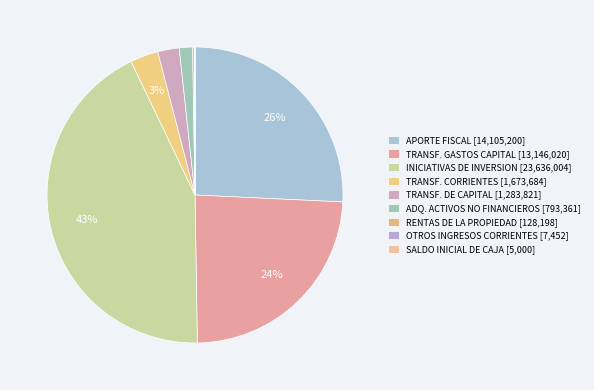

Is there a majority slice in this chart?

No